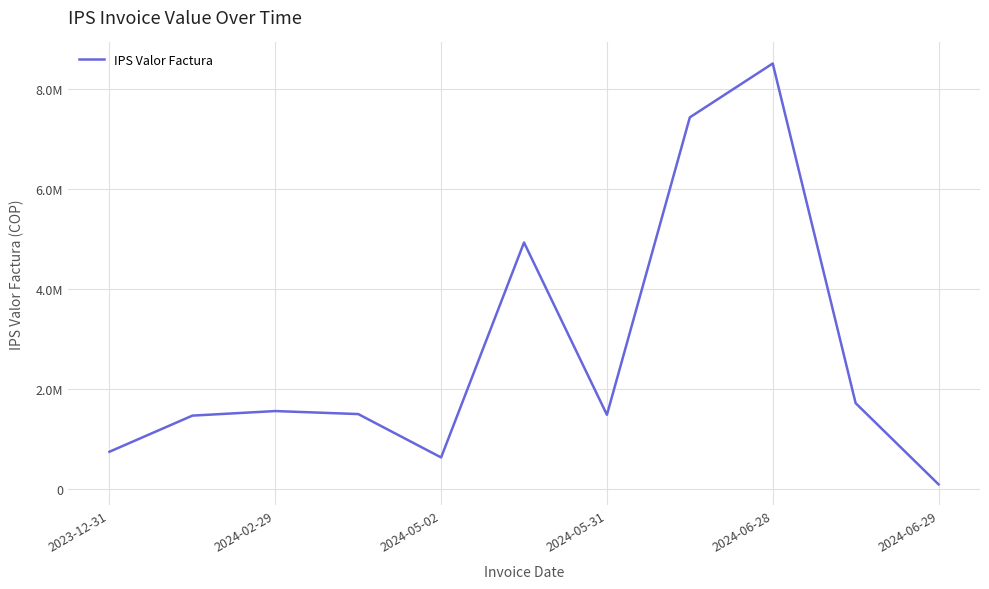

Does the chart display data point markers on the line(s)?

No